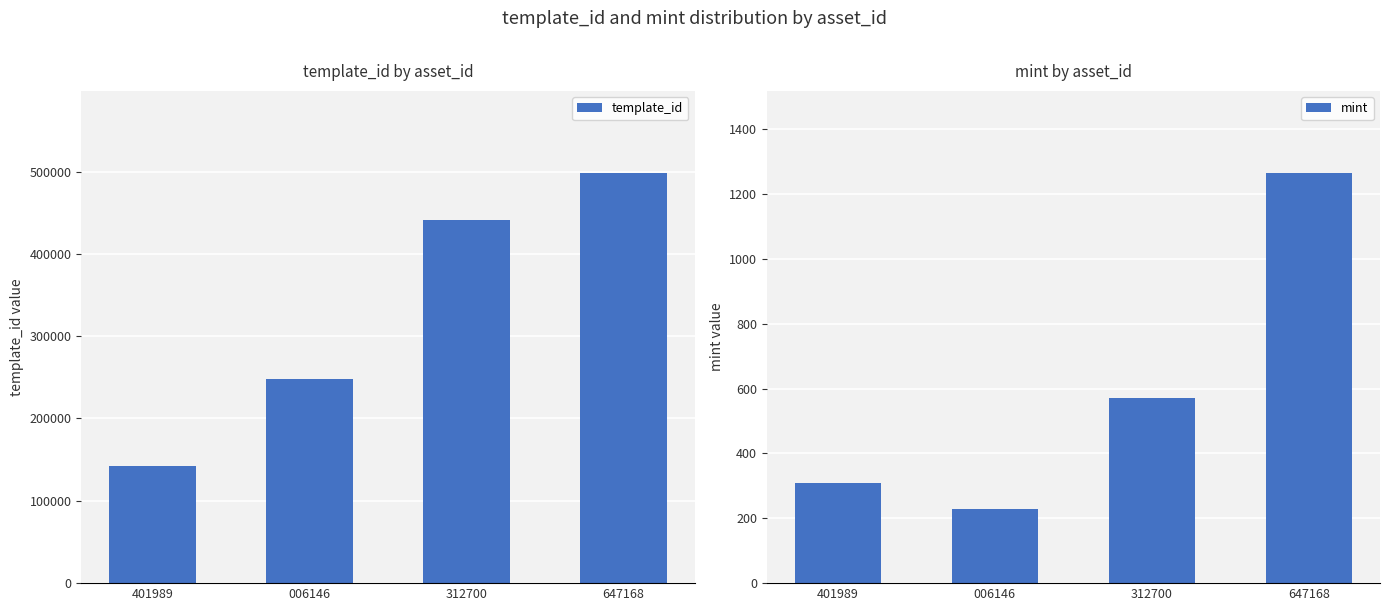

What is the label of the 3rd bar from the right?

006146